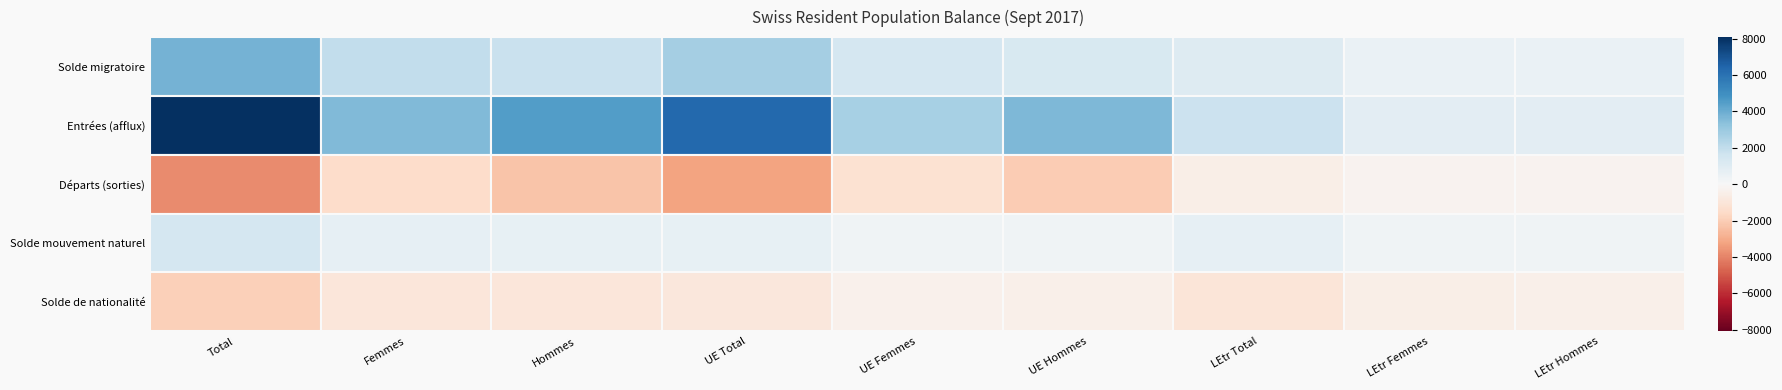

The value of Solde migratoire at Femmes is 2687. True or false?

False